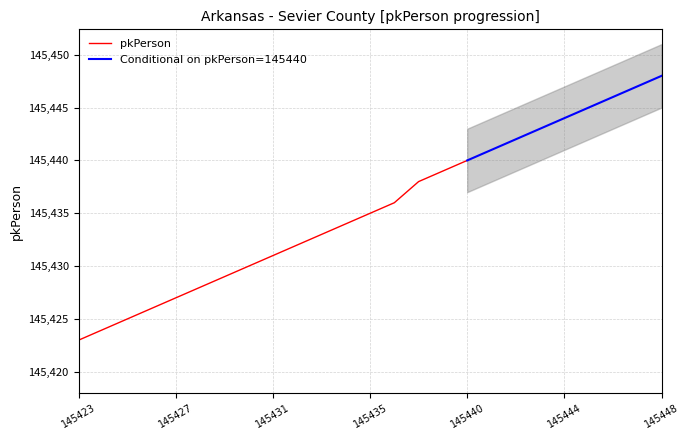

The value of Conditional on pkPerson=145440 at 145444 is 145444. True or false?

True